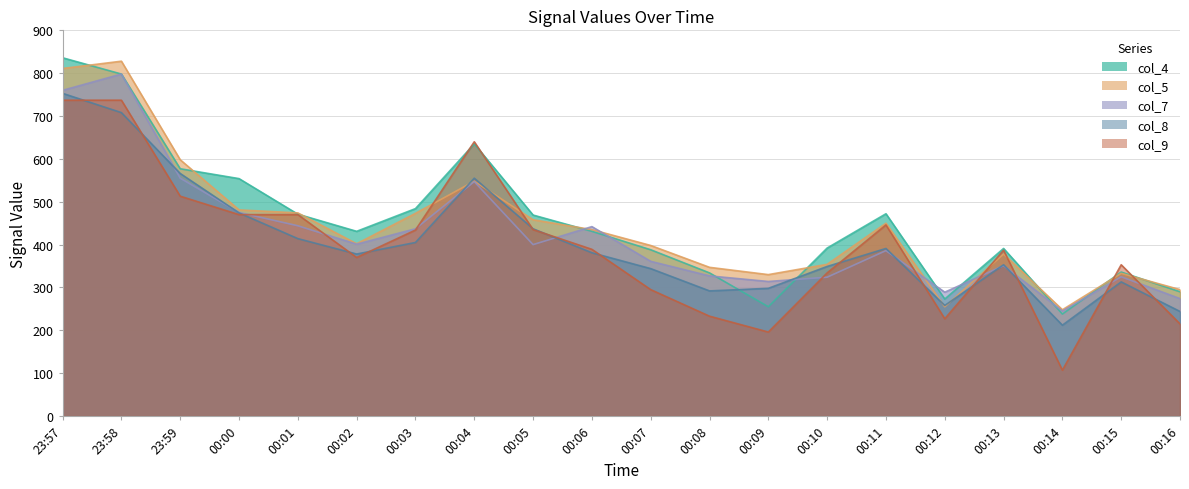

Between which two adjacent categories do col_7 and col_5 first intersect?

00:05 and 00:06